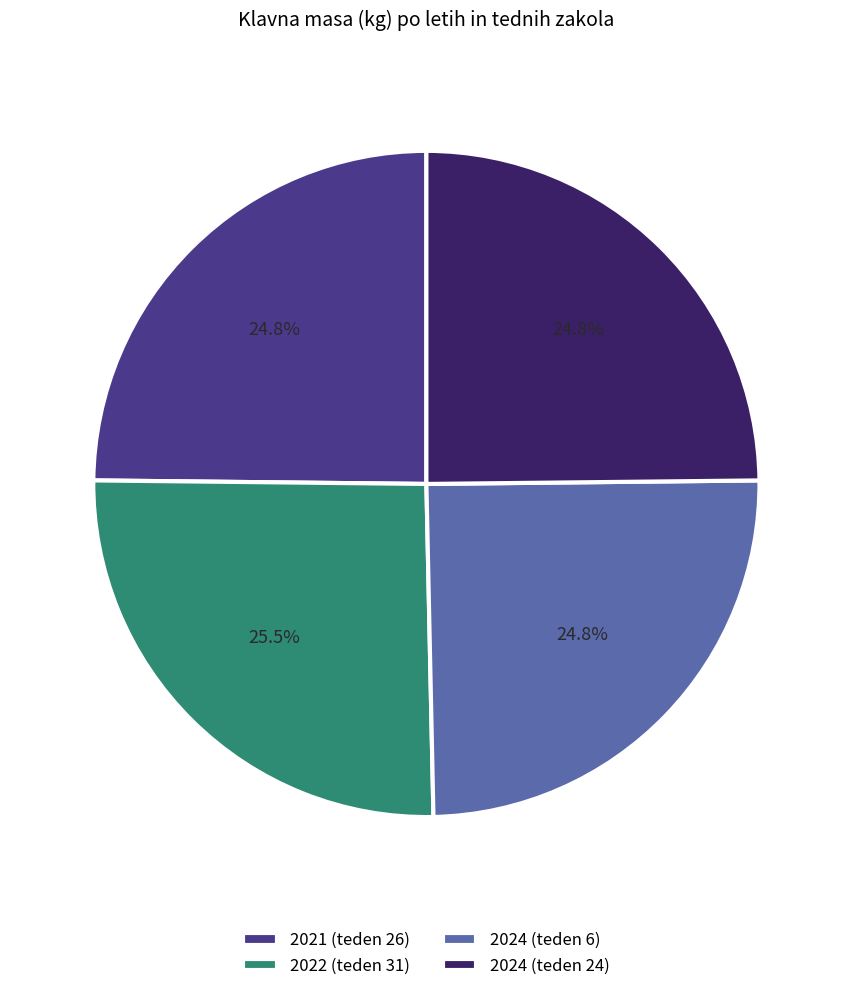

Is it true that 2021 (teden 26) is 25% of the pie?

True